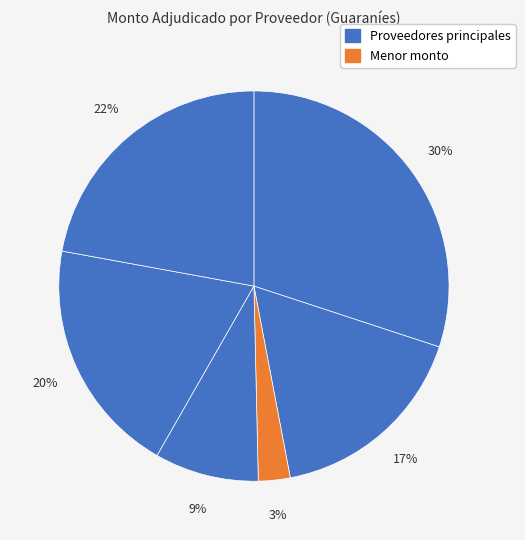

To the nearest percent, what is the difference between the largest and smallest slice percentages?

27%